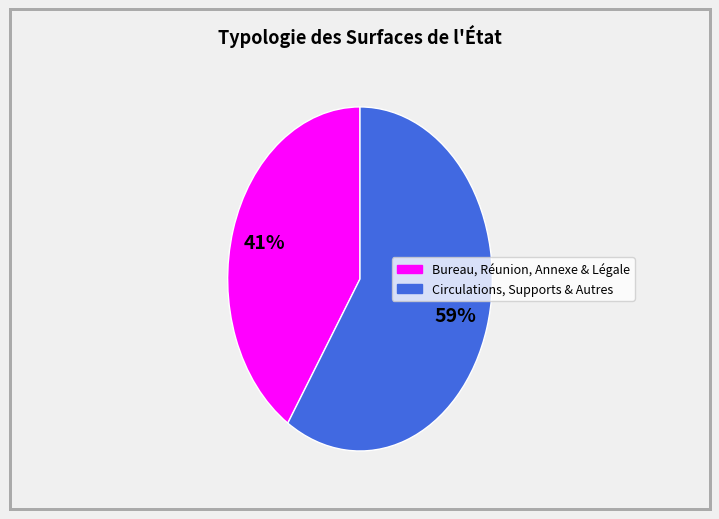

Is there a majority slice in this chart?

Yes